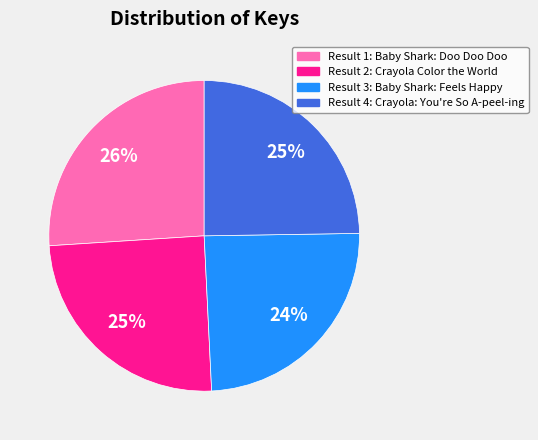

Does any single category account for the majority?

No